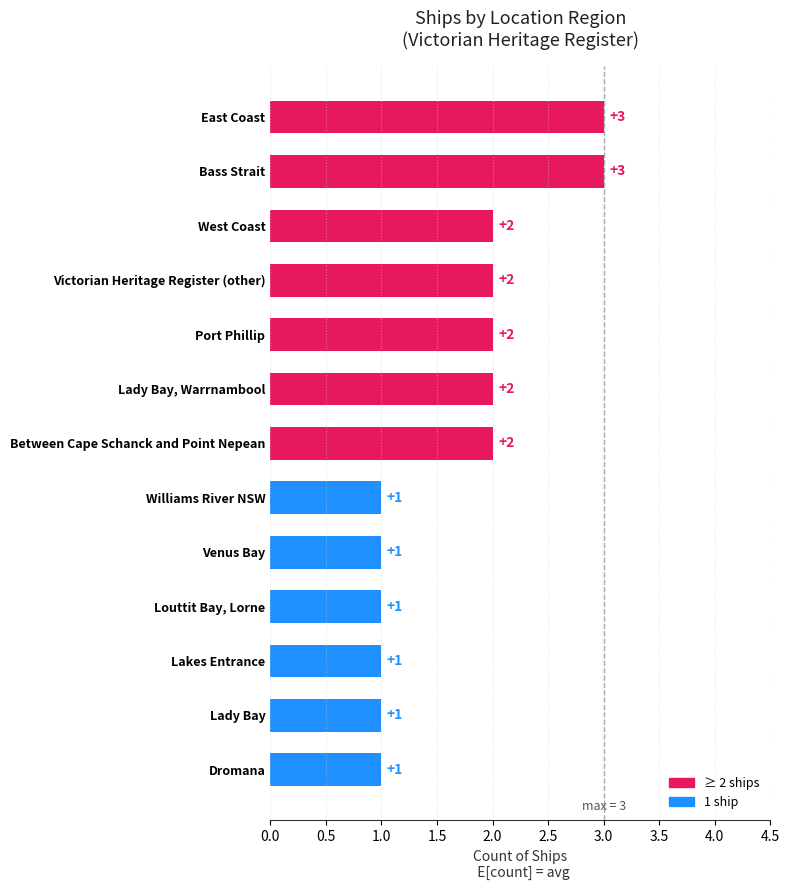

What is the difference between the maximum and minimum values?

2